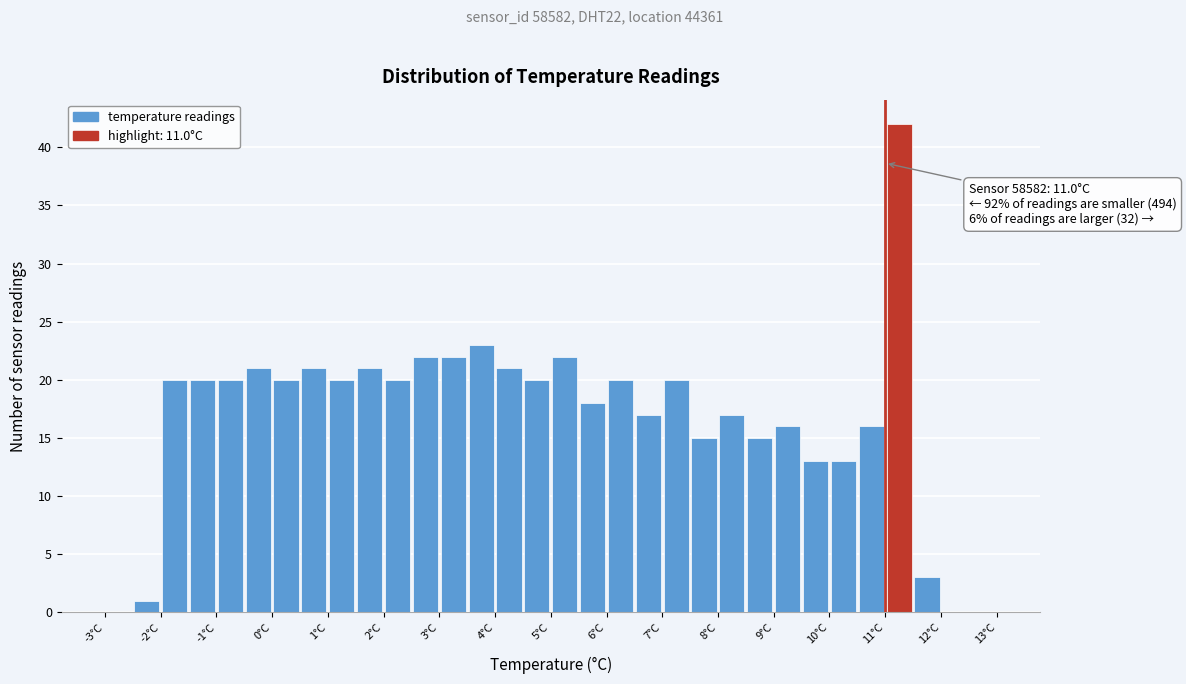

Over which range of the x-axis is the bar tallest?

11.0 to 11.5